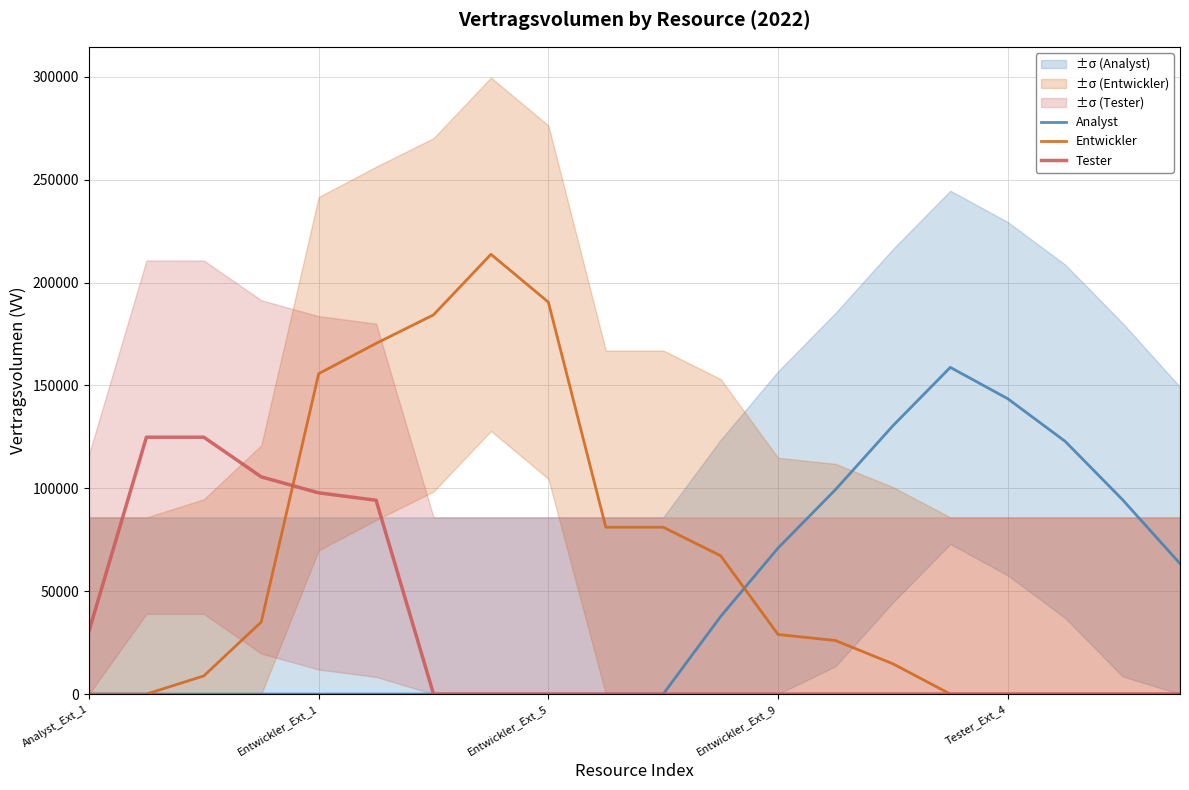

How many positive values does the Analyst series have?

9